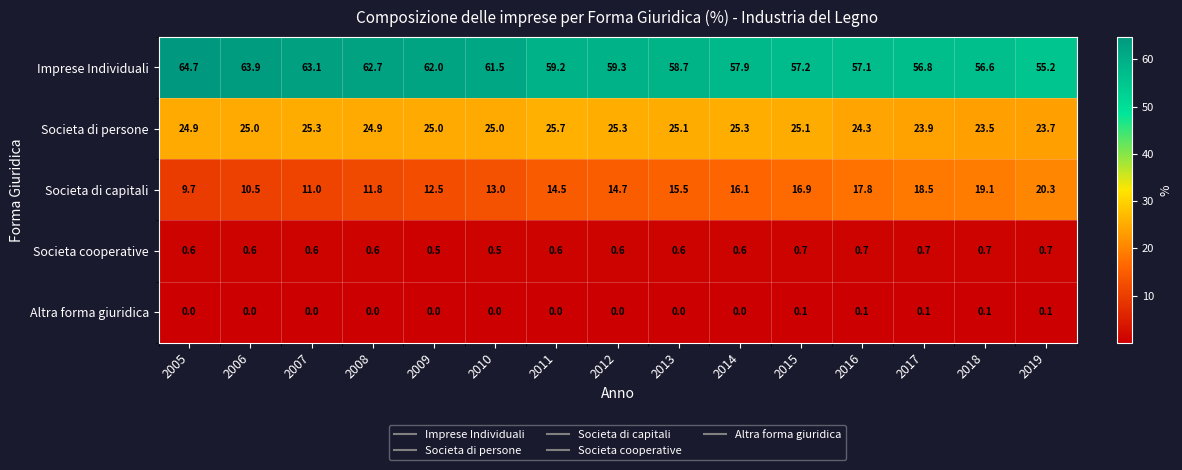

How many distinct data groups are displayed?

5